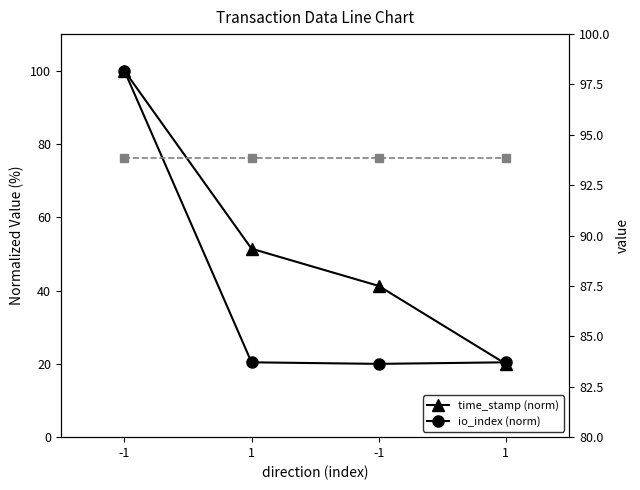

At which category is the sum across all series the highest?

-1